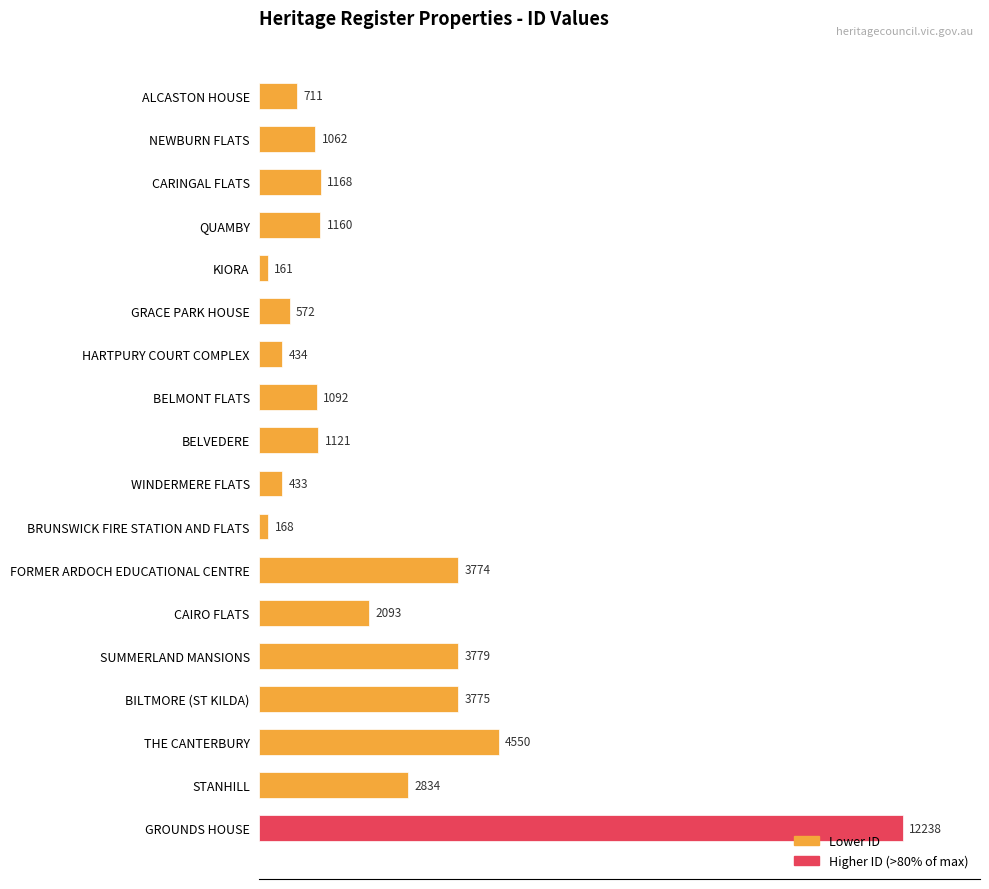

What is the greatest value displayed?

12238